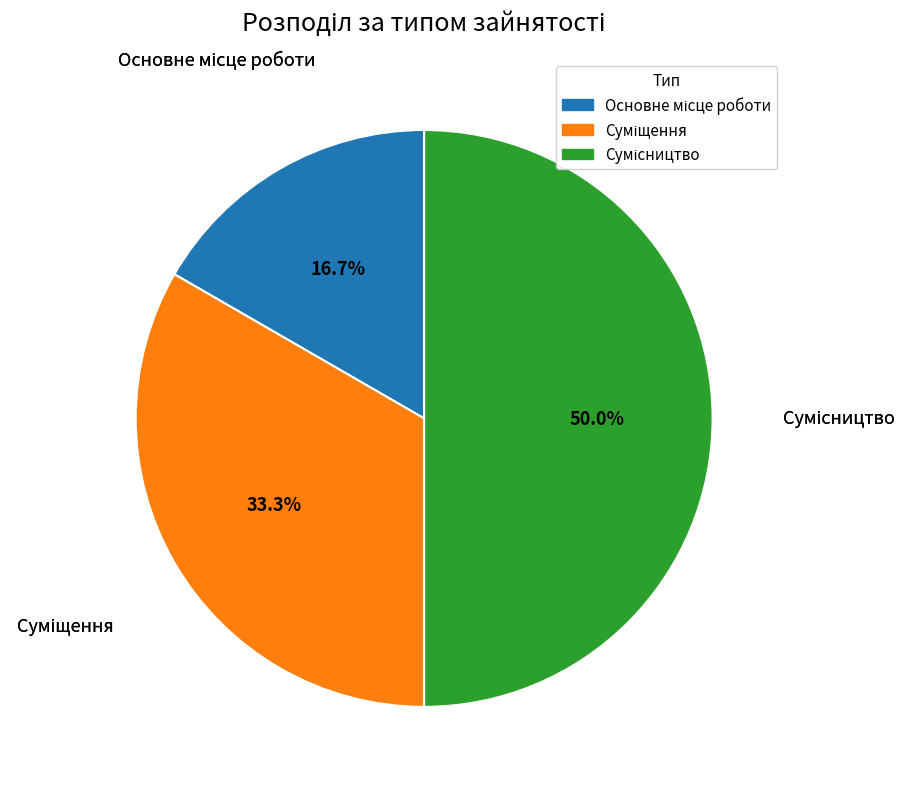

Rank the categories by value from highest to lowest.

Сумісництво, Суміщення, Основне місце роботи